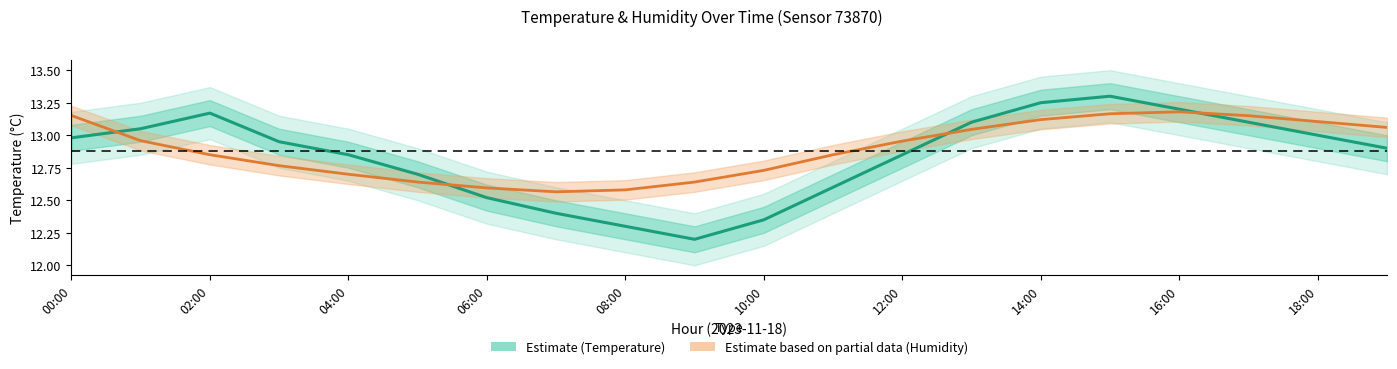

How many times do Estimate and Estimate based on partial data cross each other?

4